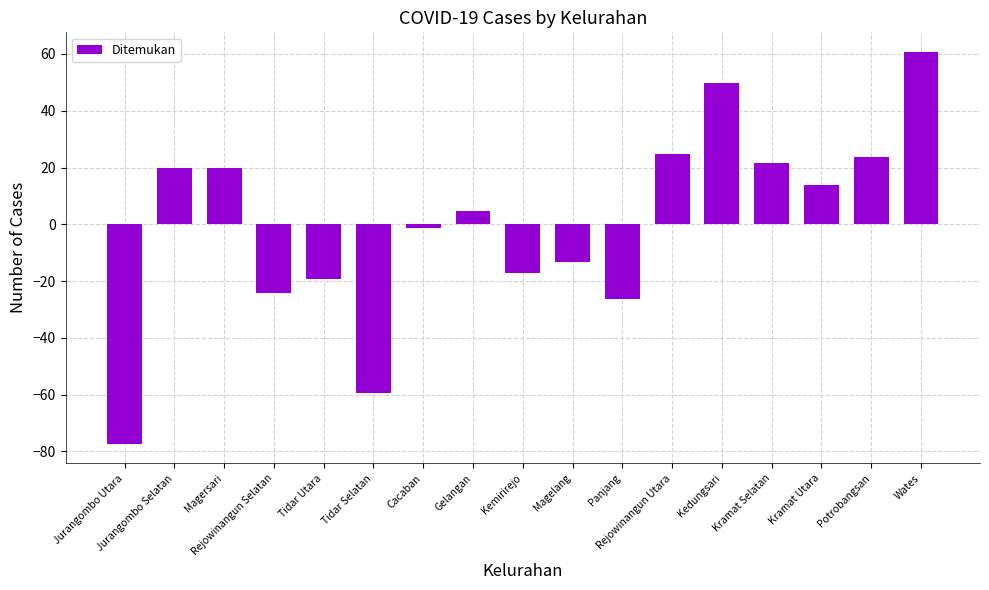

What is the difference between the maximum and minimum values?

138.0